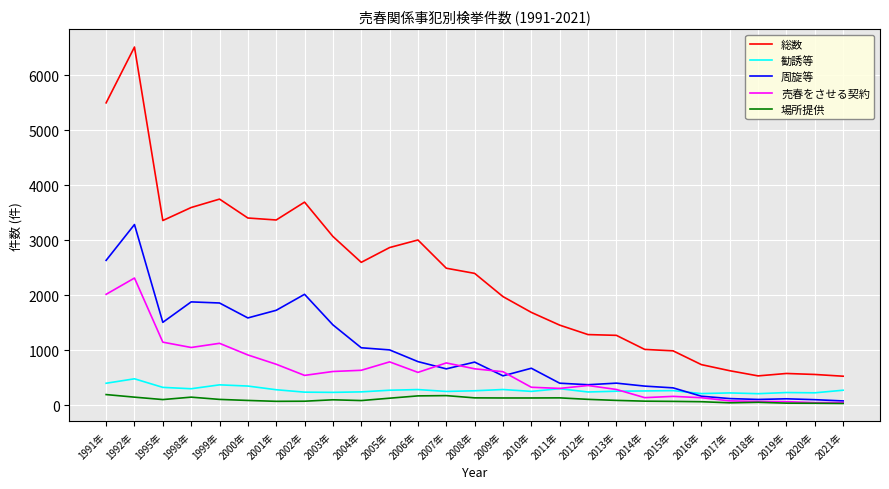

True or false: 勧誘等 and 場所提供 cross at least once.

False